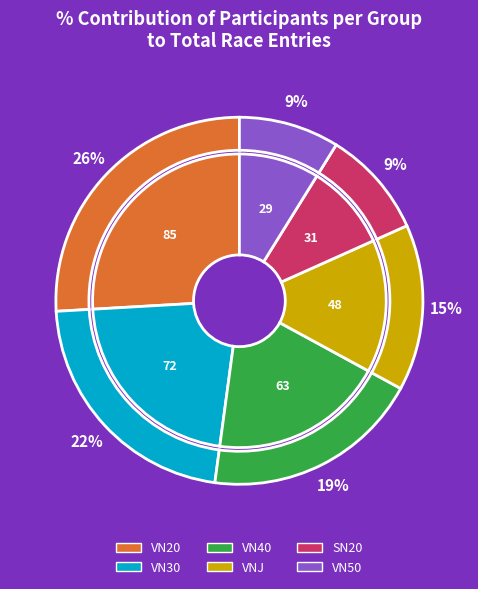

What percentage is the SN20 slice, to the nearest percent?

9%